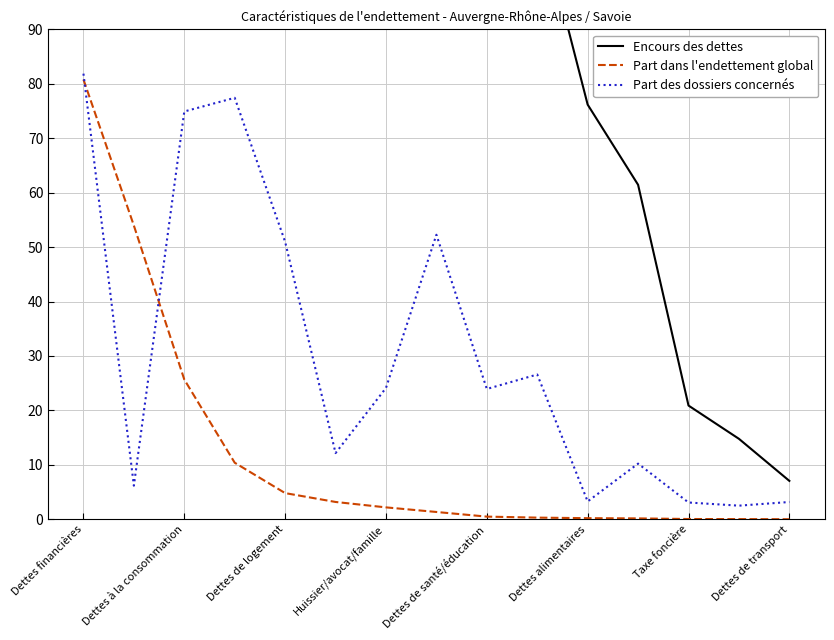

True or false: Part des dossiers concernés has a value of 81.9 at Dettes financières.

True